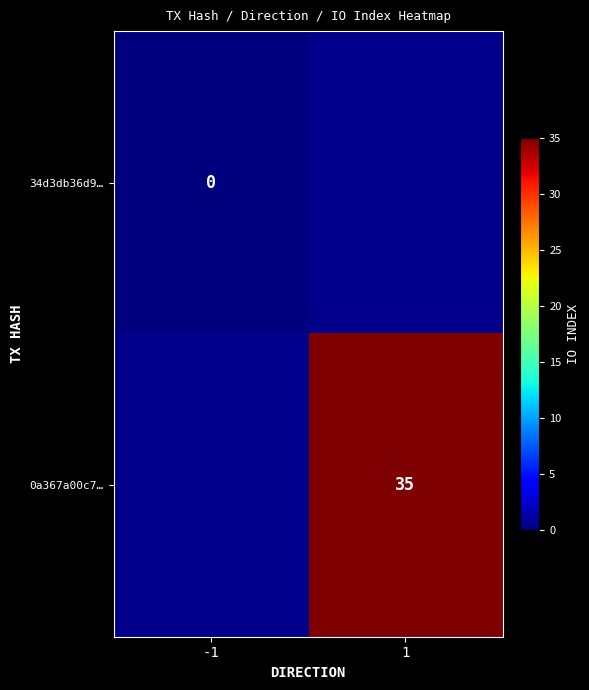

How many data points does each series have?

2